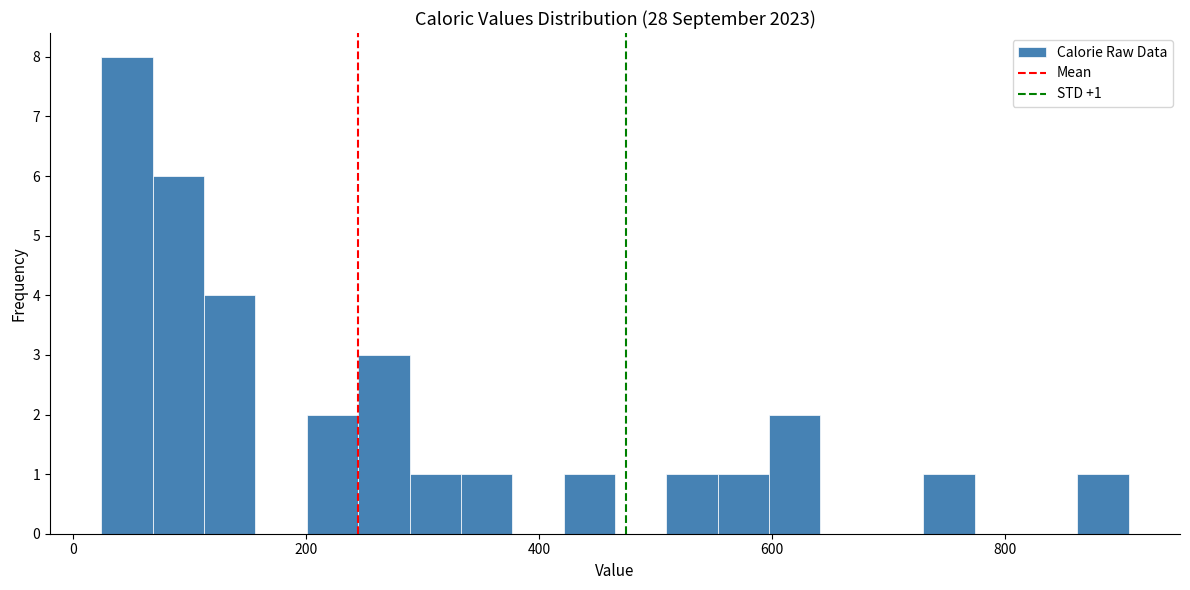

Around what value on the x-axis is the tallest bar? Give the approximate position of its centre, as read against the axis.

40